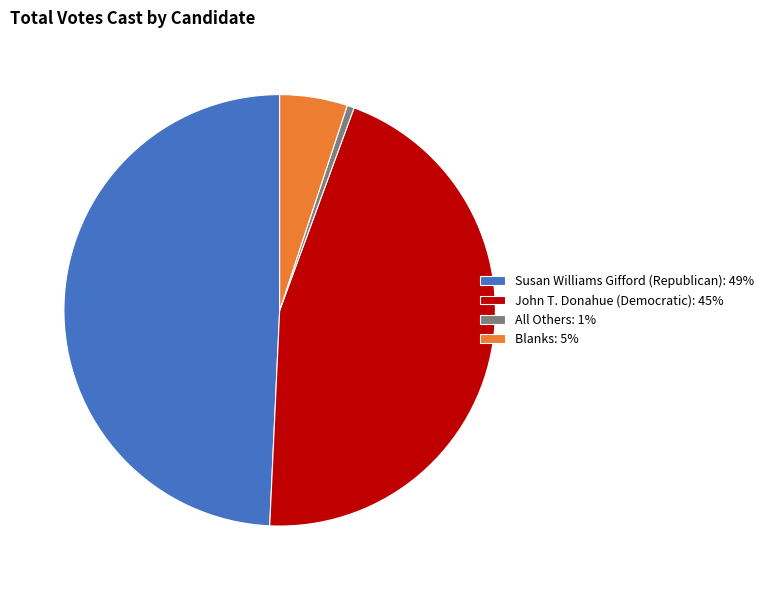

Does John T. Donahue (Democratic): 45% represent more than half of the total?

No